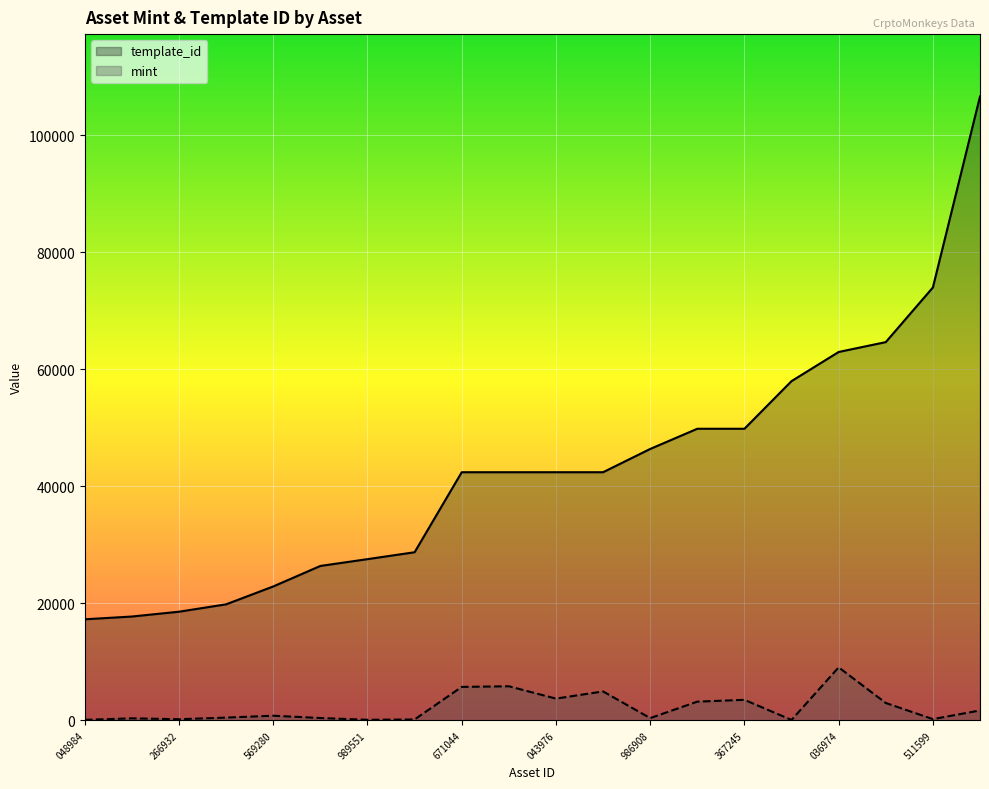

What is the label of the 1st point from the right?

1099536590061